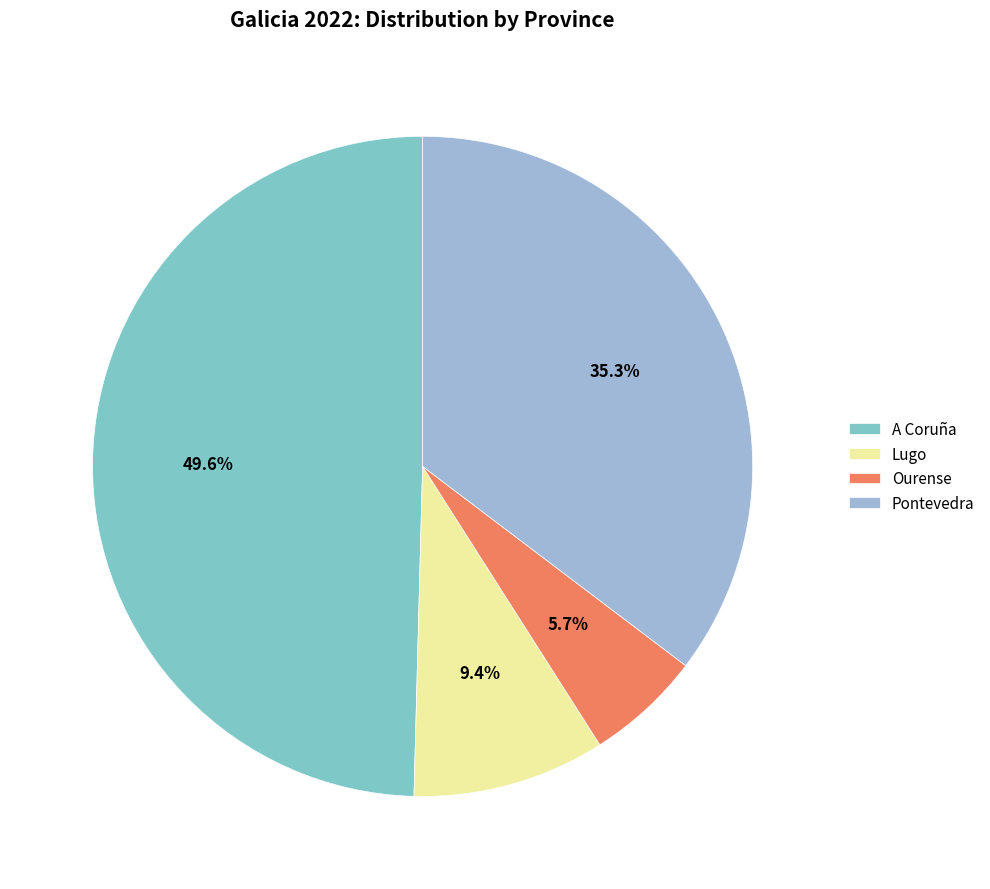

What is the total percentage of Lugo and Ourense?

15.1%